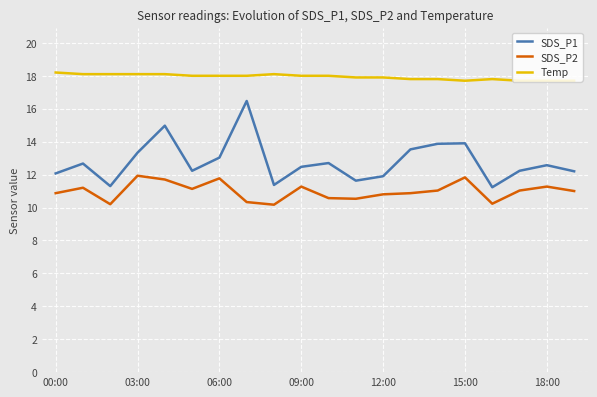

Which series has the largest range (max minus min)?

SDS_P1